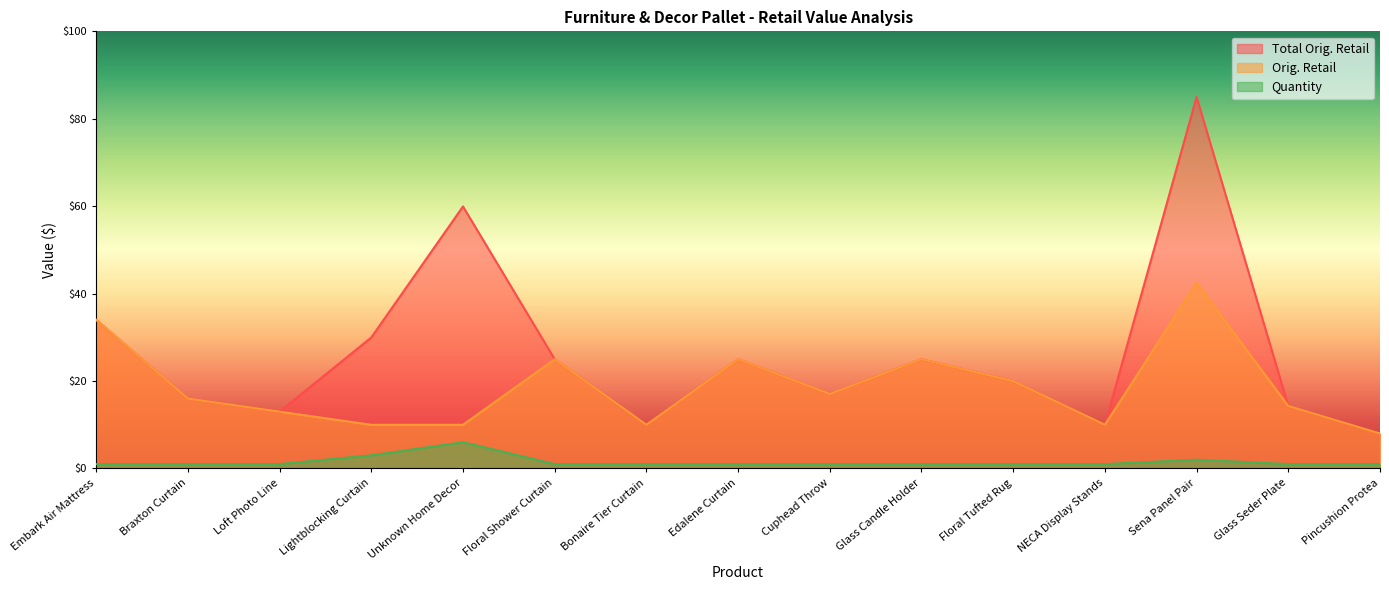

What is the difference between the maximum and minimum values in the Total Orig. Retail series?

77.0